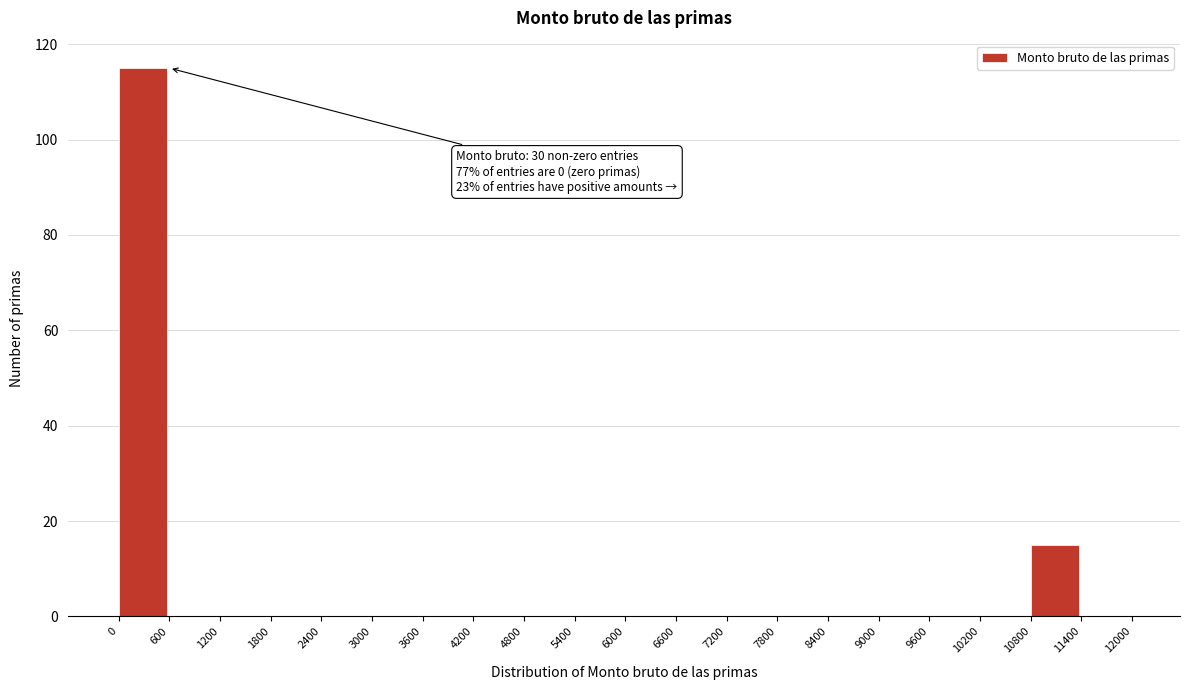

Which range on the x-axis has the tallest bar?

0 to 600